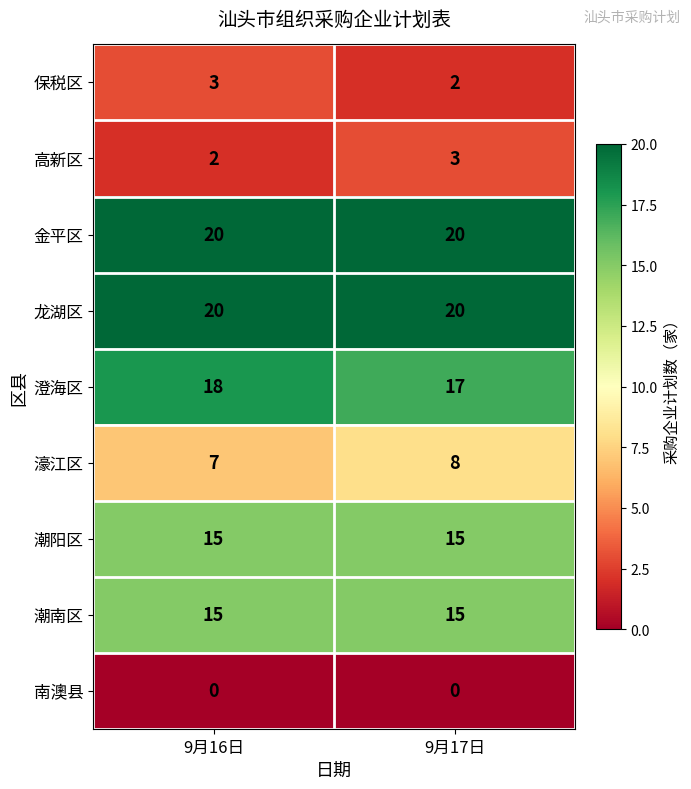

What is the sum of the 潮南区 values at 9月16日 and 9月17日?

30